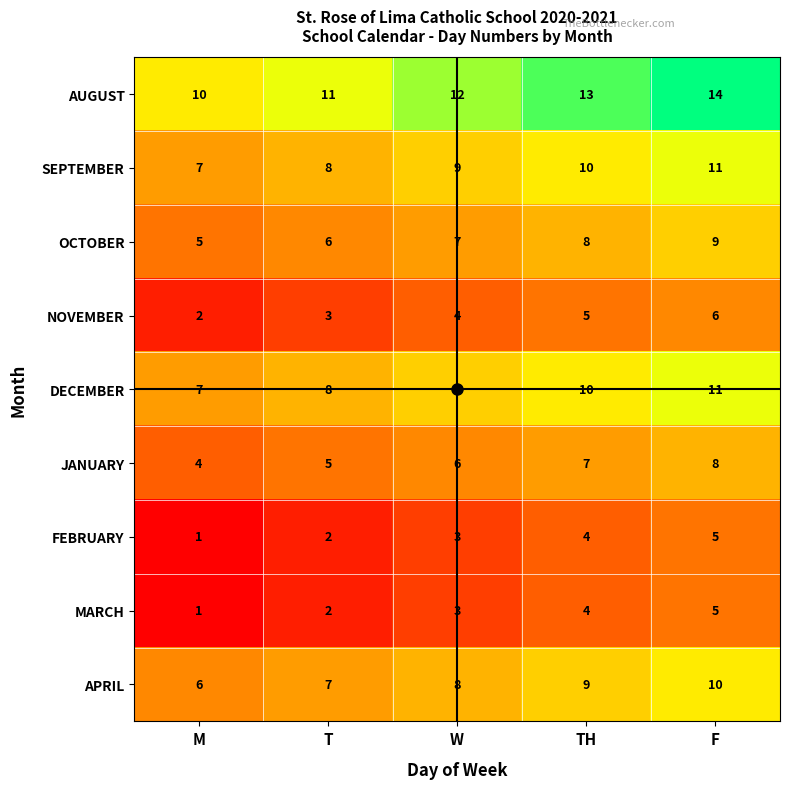

What is the spread (max minus min) of values at TH?

9